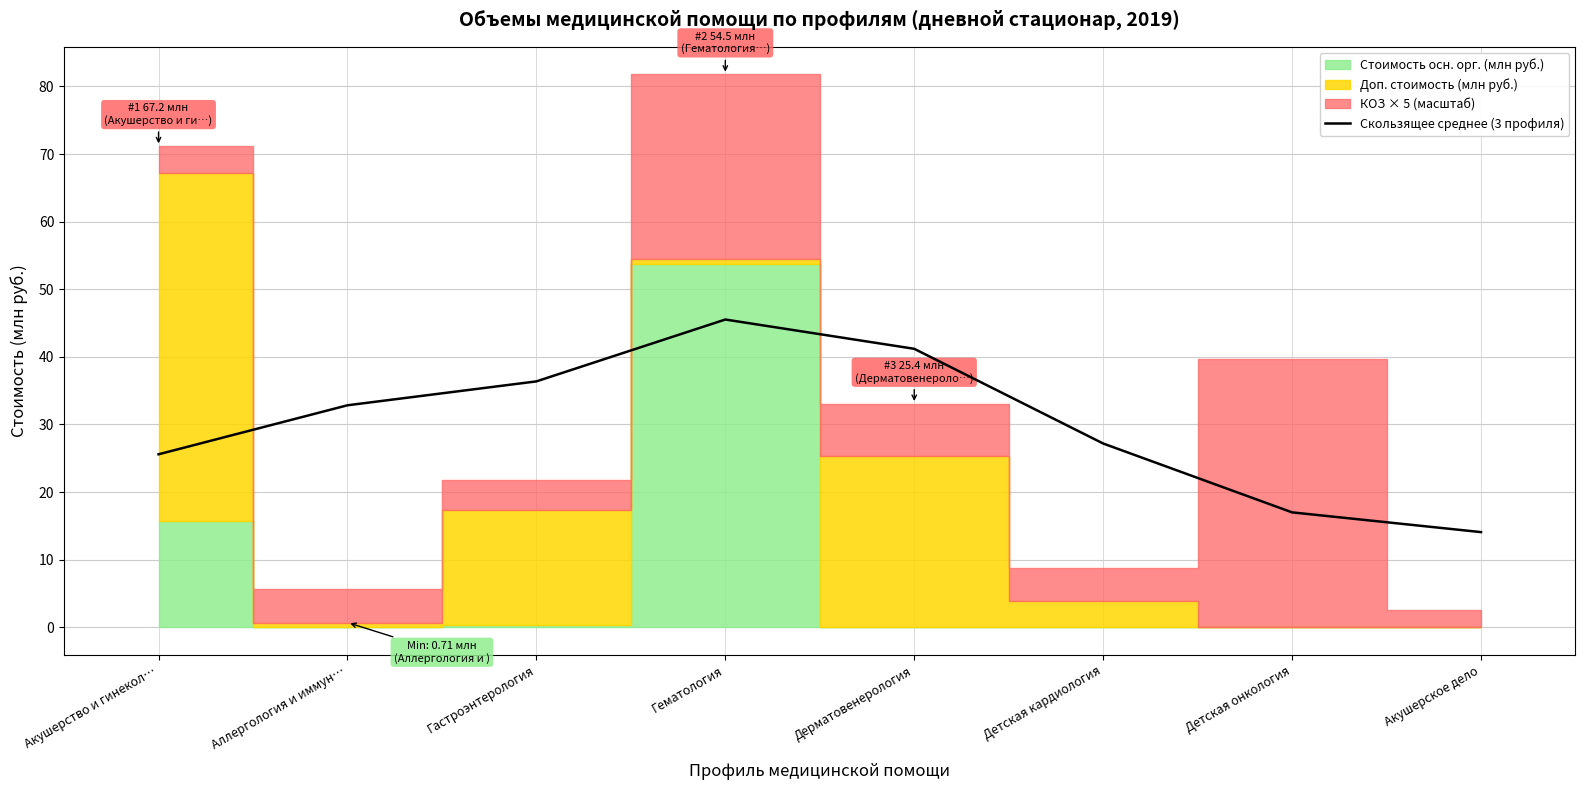

What is the label of the 3rd point from the right?

Детская кардиология